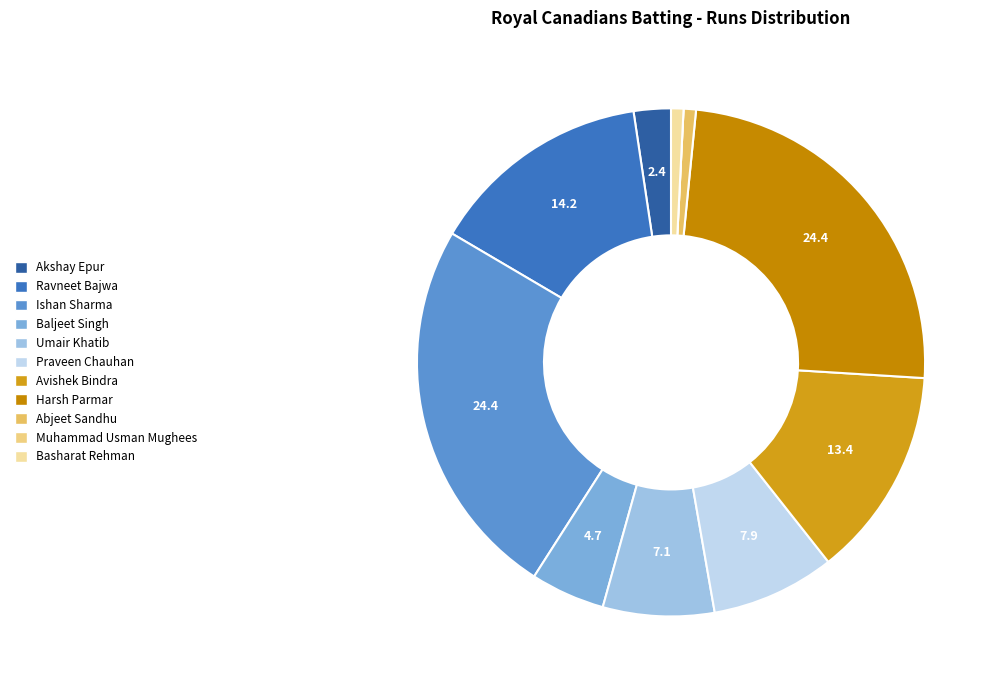

How many slices are in this pie chart?

11